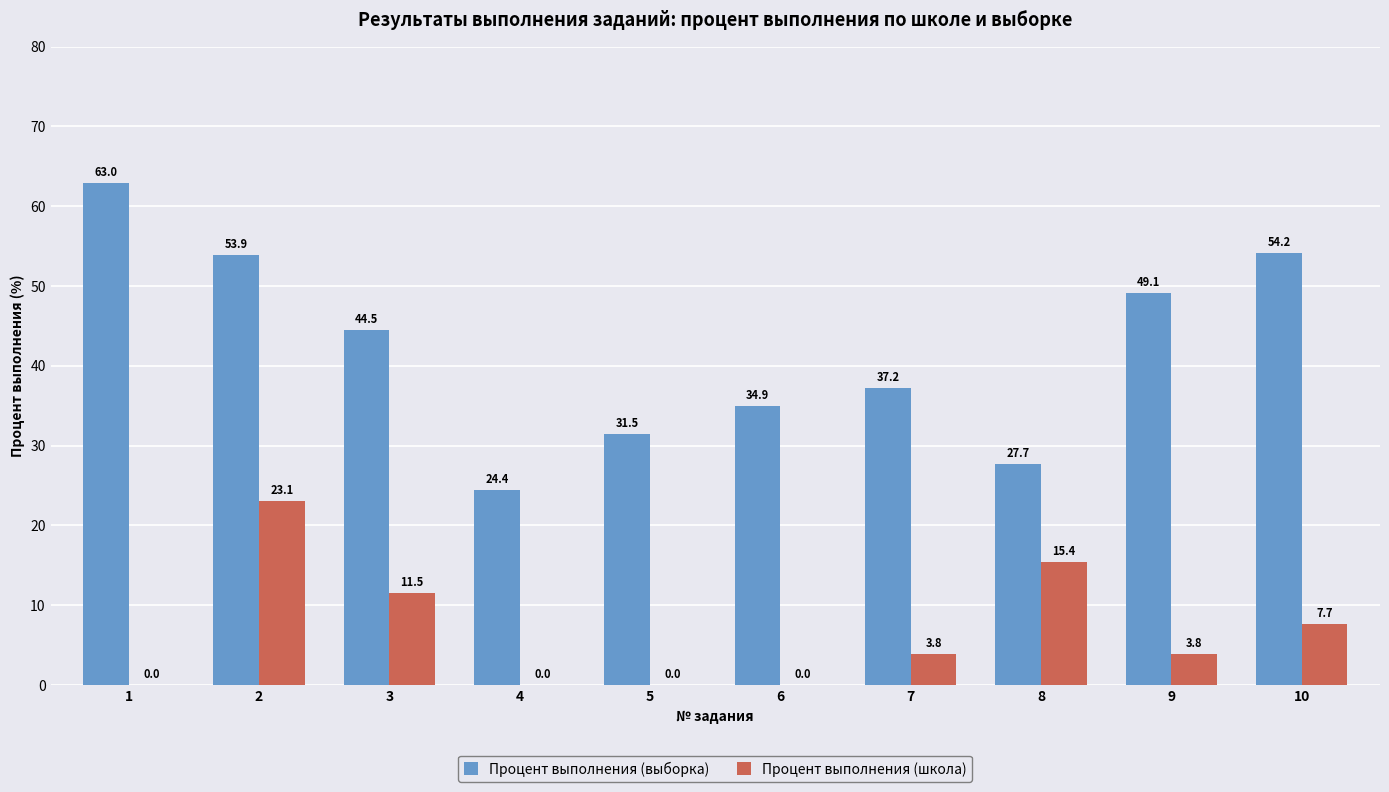

At which label does Процент выполнения (выборка) first exceed 44?

1